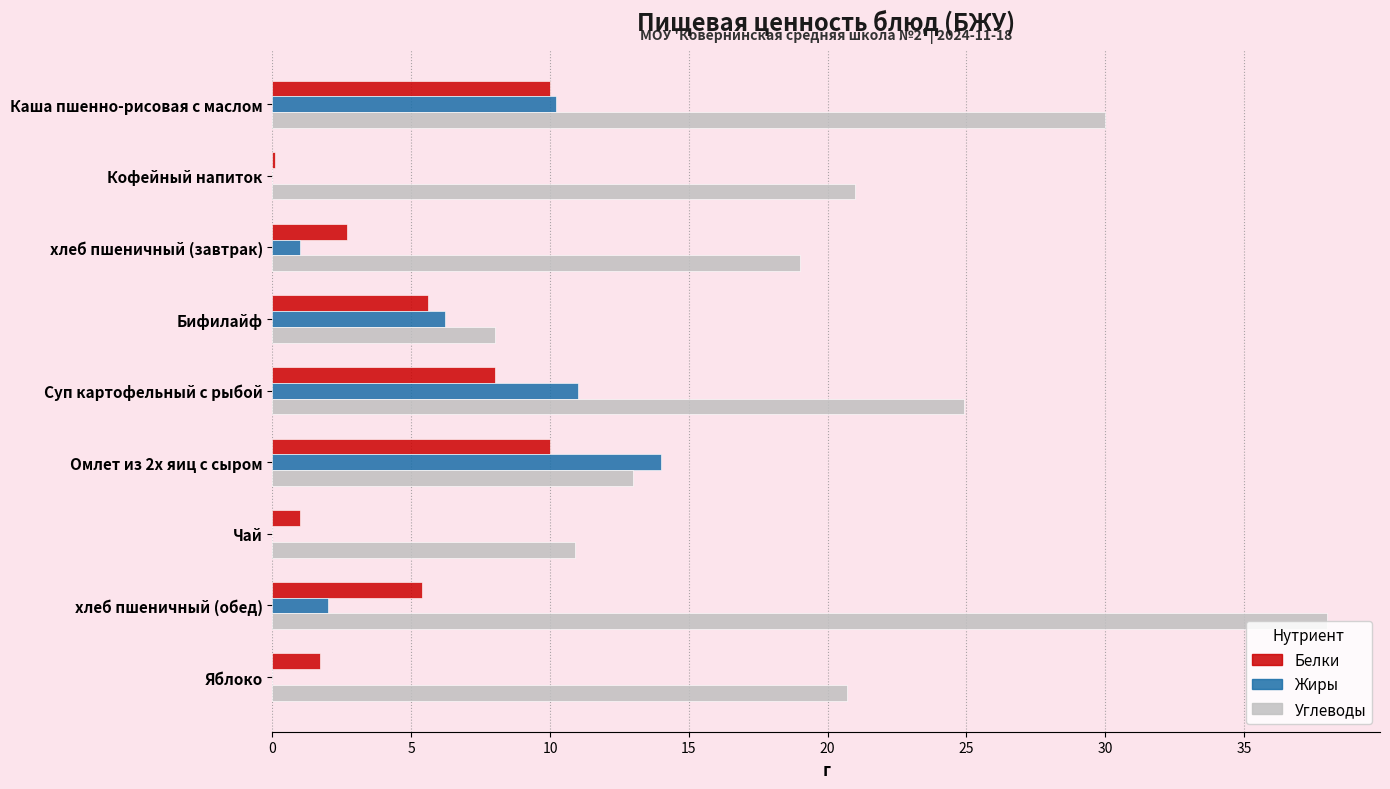

Is the value of Жиры at Чай greater than the value of Белки at хлеб пшеничный (завтрак)?

No